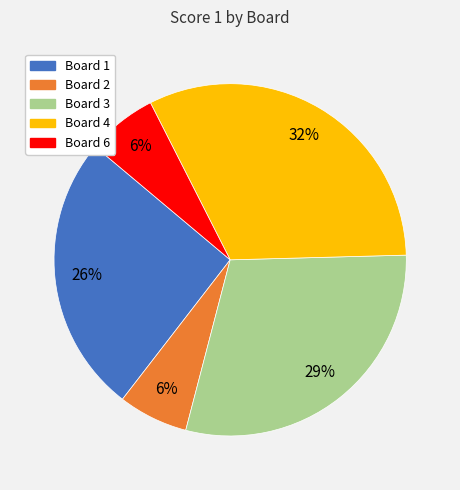

To the nearest percent, what is the average slice percentage?

20%